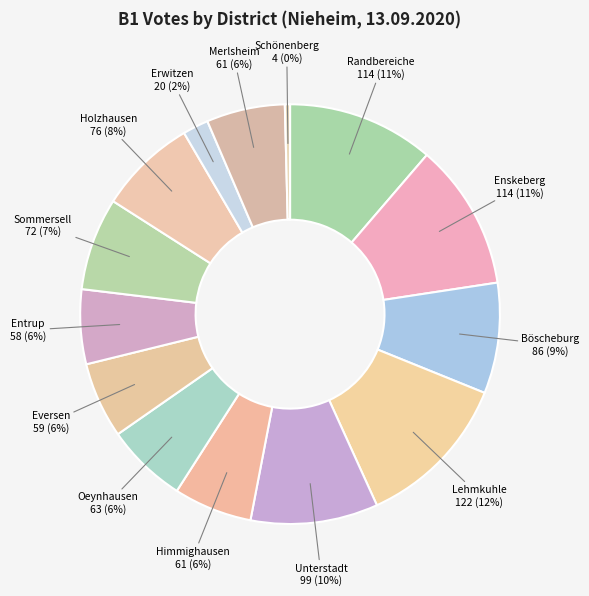

Count the number of slices in the pie.

14